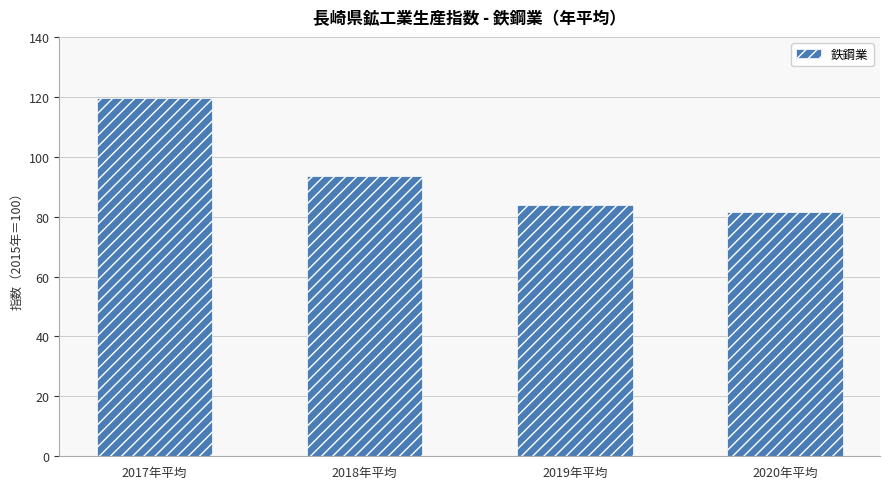

Reading right to left, transcribe all the data shown in this chart.

81.5	84.0	93.5	119.6